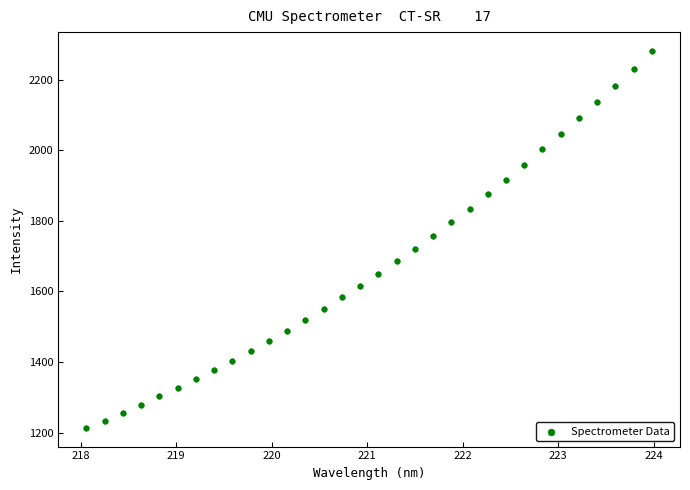

What is the range of X values (max minus min)?

5.9